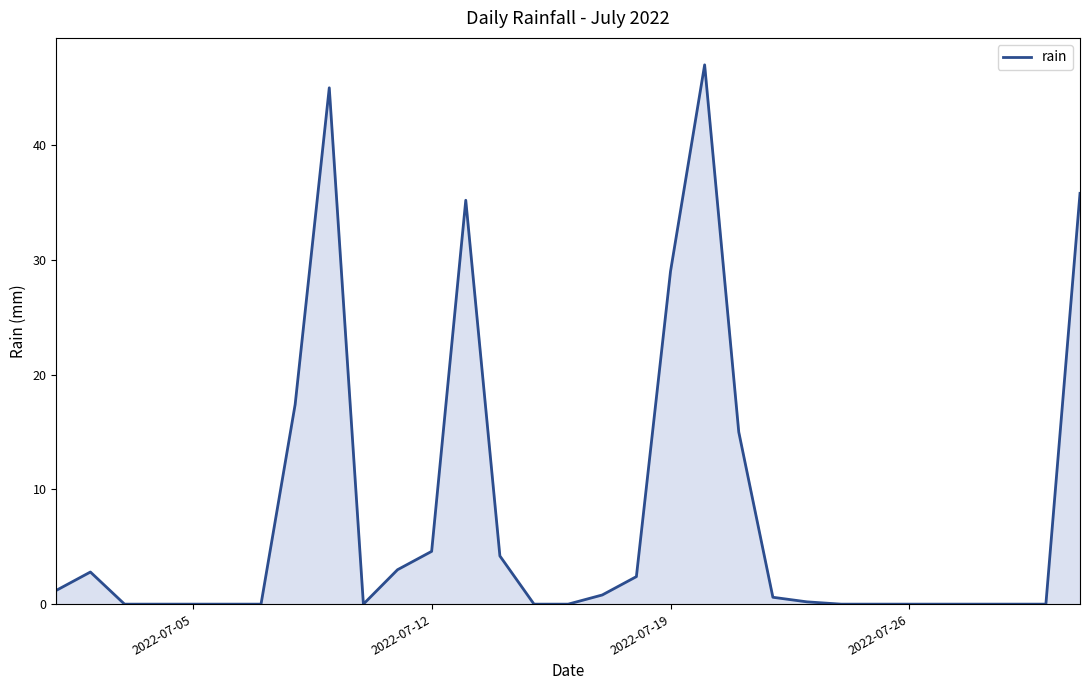

Does the chart have visible grid lines?

No